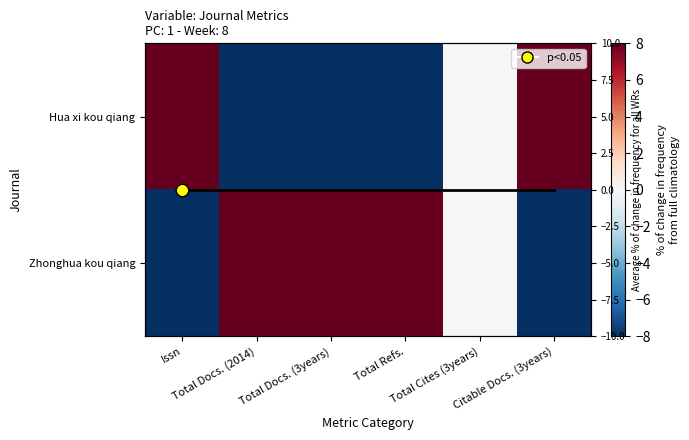

Which has a higher value, Total Refs. or Total Docs. (3years)?

Total Refs.